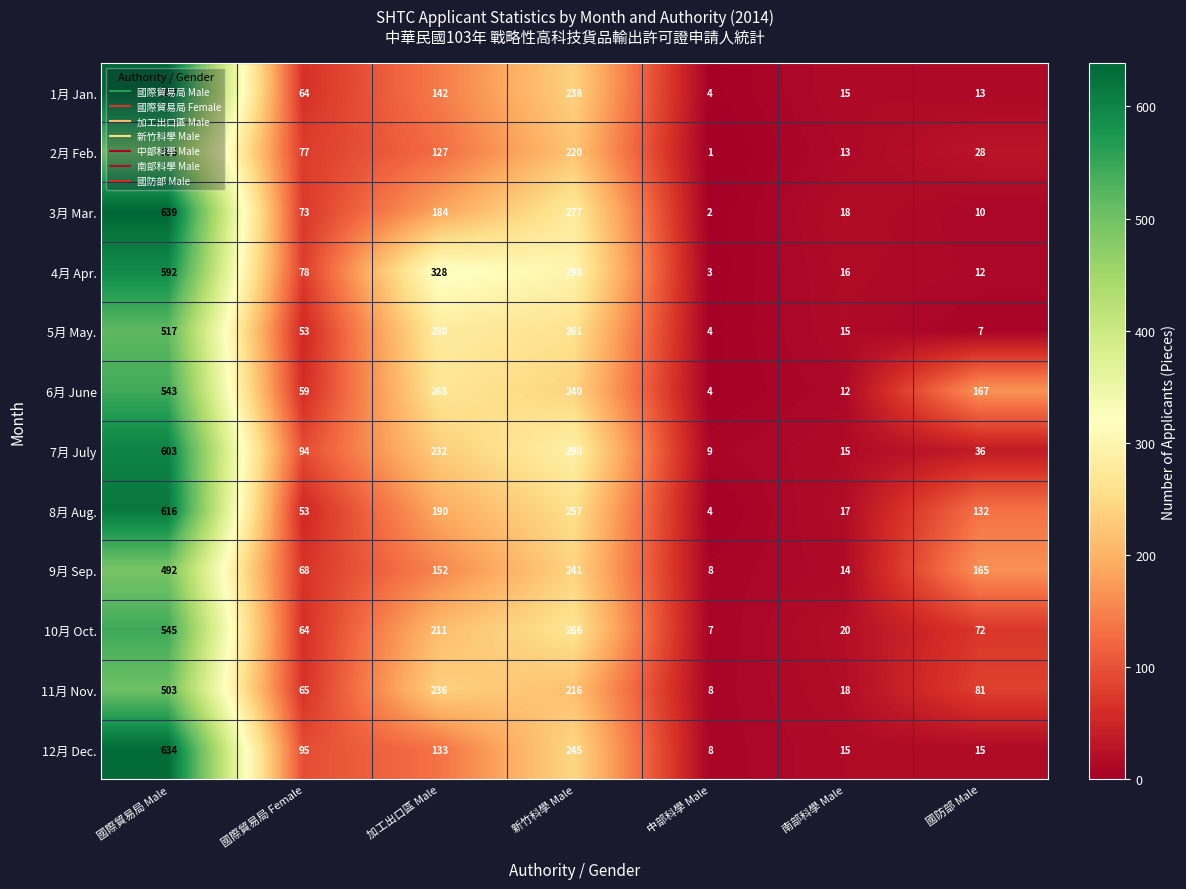

True or false: 7月 July has a value of 25 at 南部科學 Male.

False